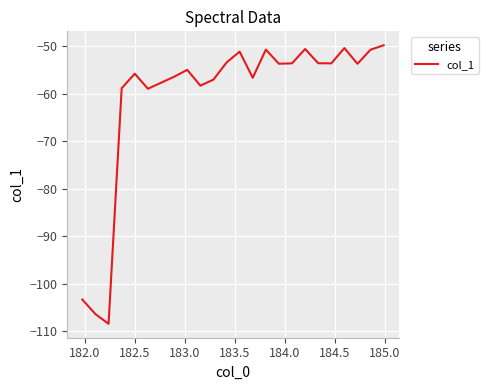

How many values exceed -53?

6